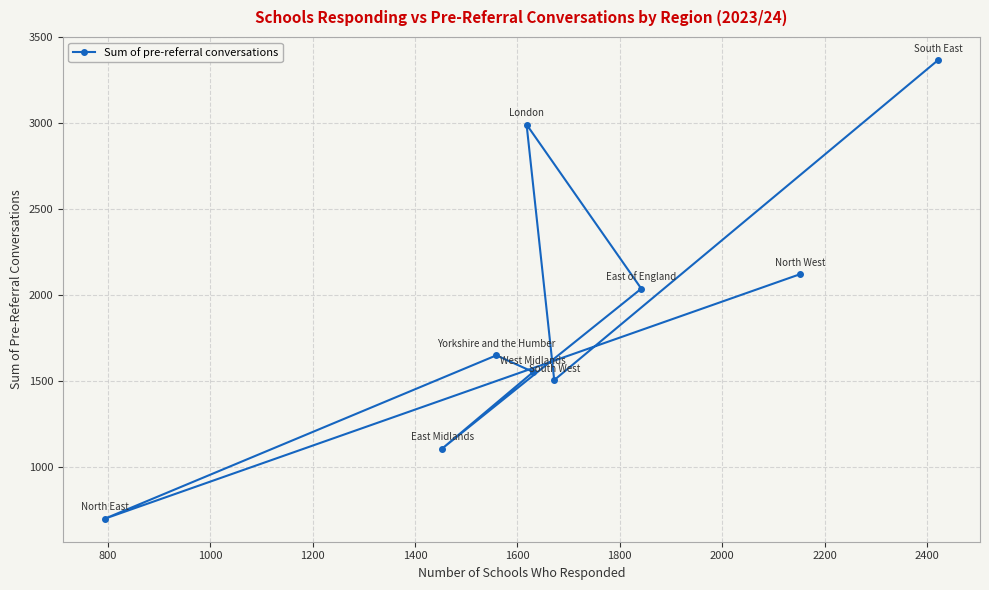

What is the minimum value shown in the chart?

699